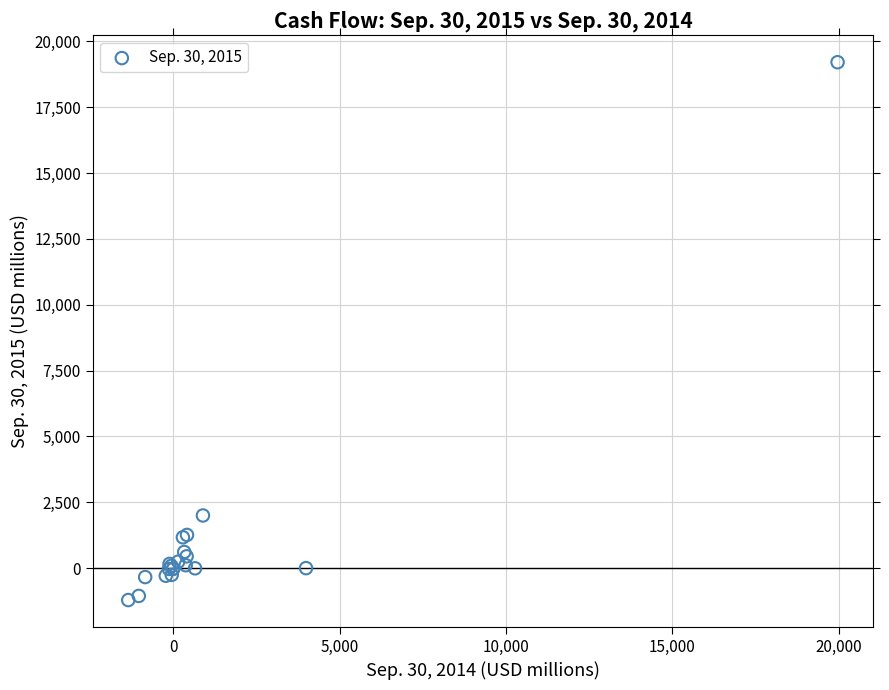

What Y value in the scatter plot is closest to 8999?

2000